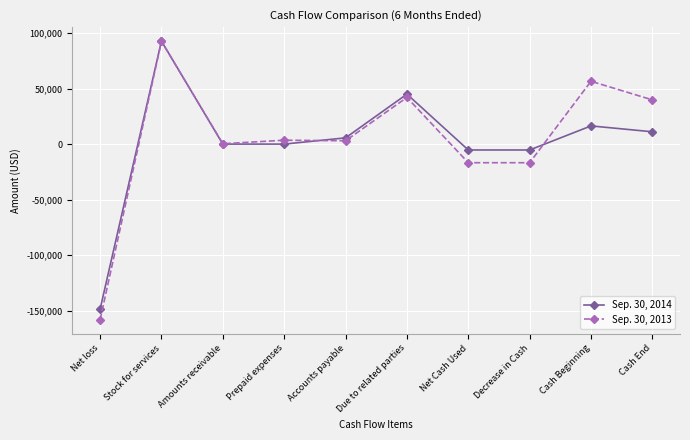

What is the value of the Sep. 30, 2014 point at the 10th from the left?

11083